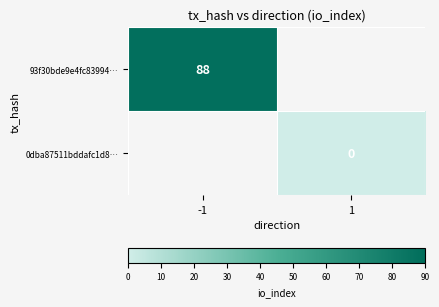

At how many categories does at least one series exceed 79?

1